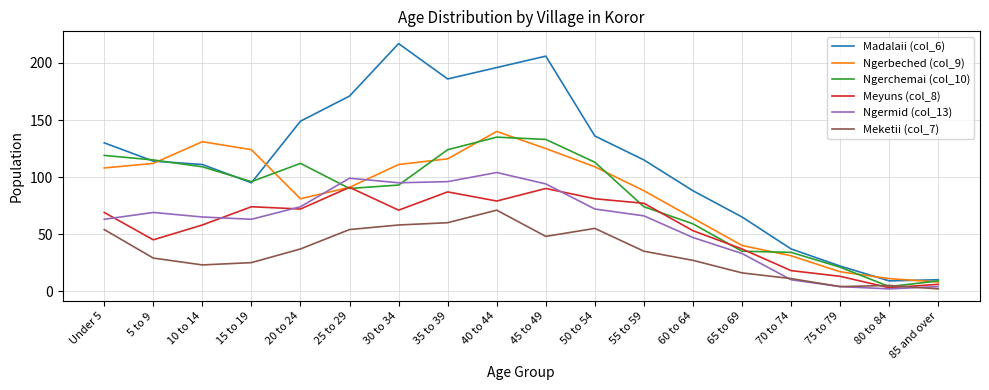

Where does the Ngermid (col_13) series first go above 66?

5 to 9